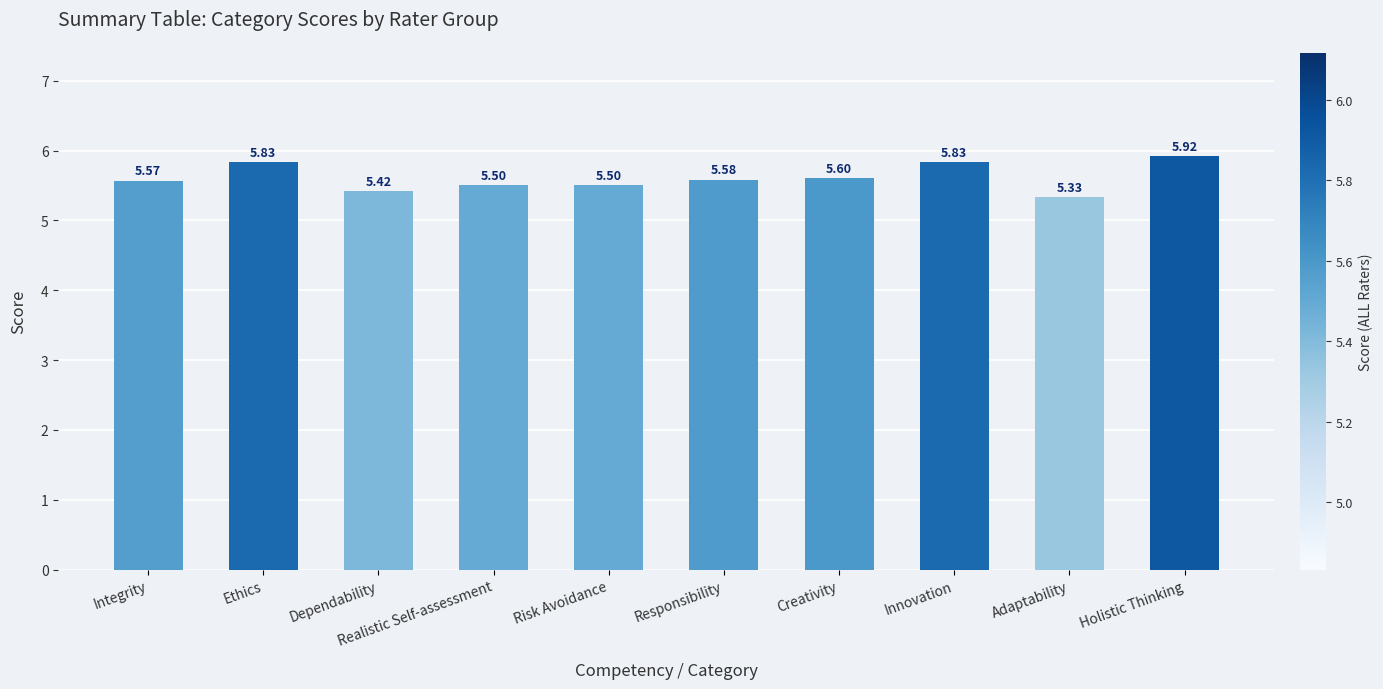

Which category has the highest value across all series?

Holistic Thinking